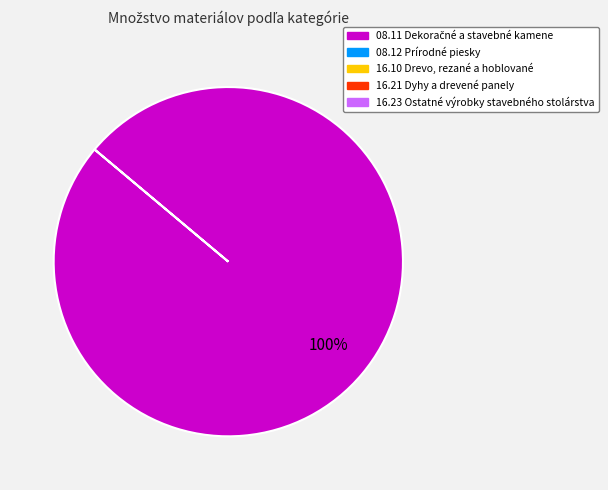

Is there a majority slice in this chart?

Yes